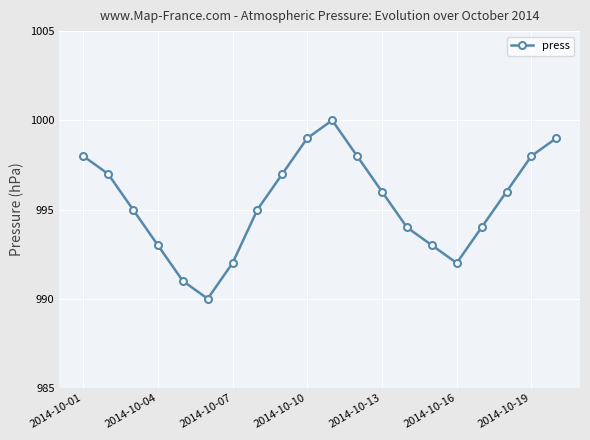

What is the greatest value displayed?

1000